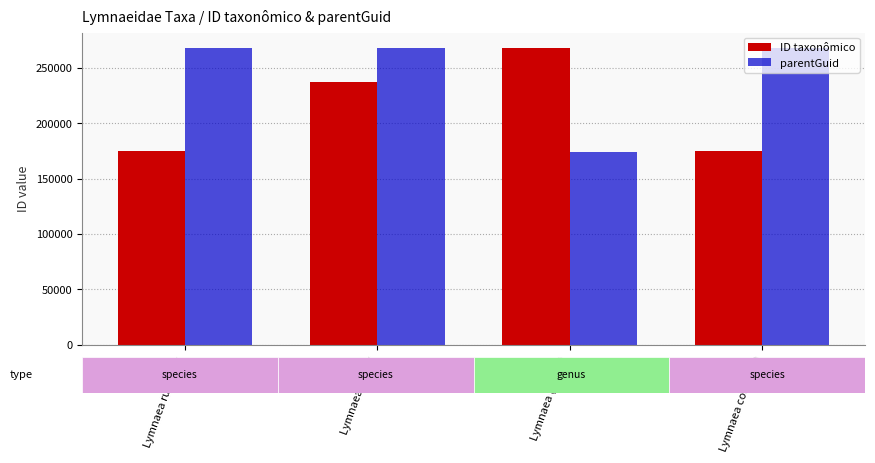

What is the minimum value for parentGuid?

174330